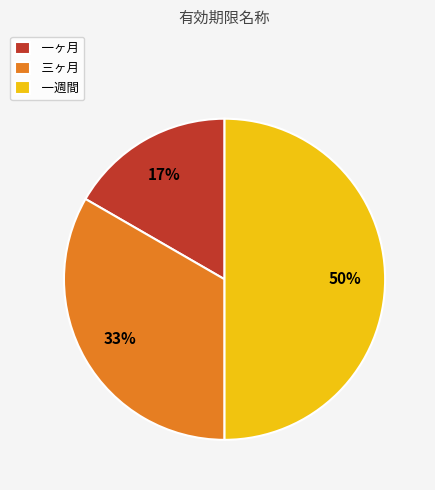

How many segments does this pie chart have?

3